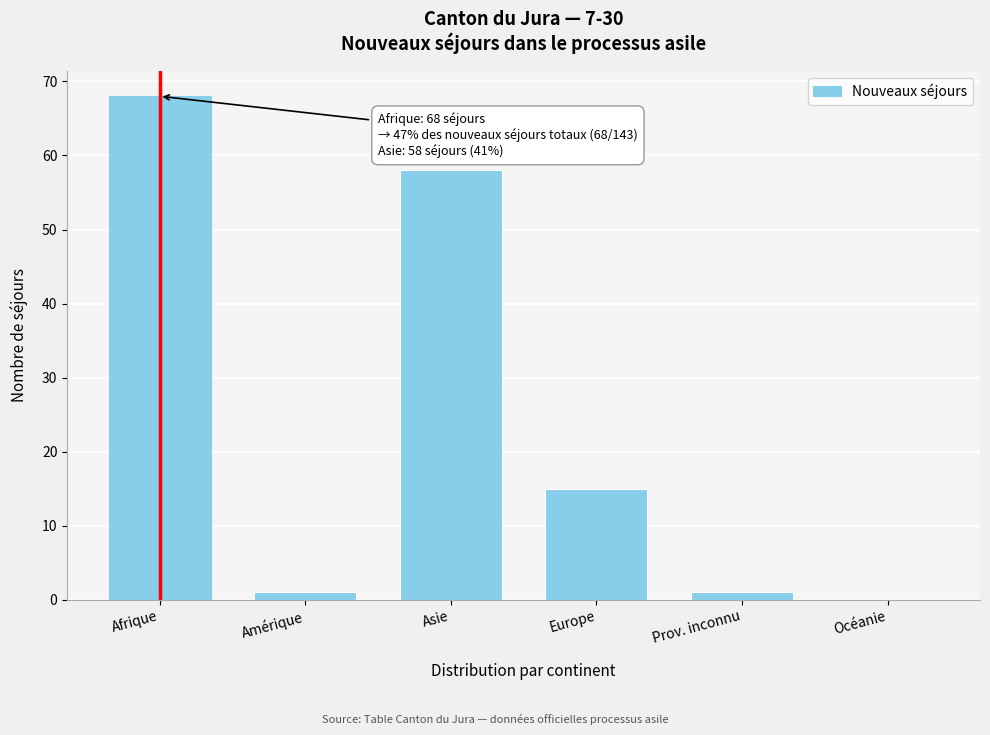

Reading right to left, list all the values displayed in this chart.

Océanie=0	Prov. inconnu=1	Europe=15	Asie=58	Amérique=1	Afrique=68